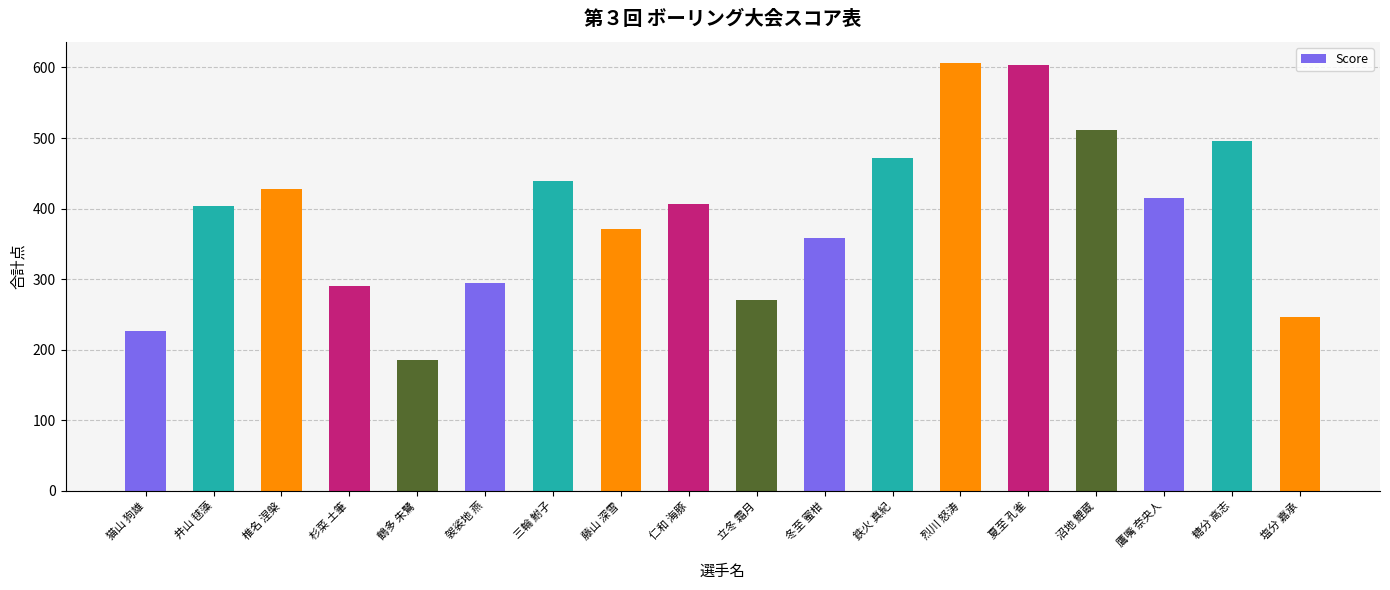

What is the label of the 17th bar from the right?

井山 毬藻